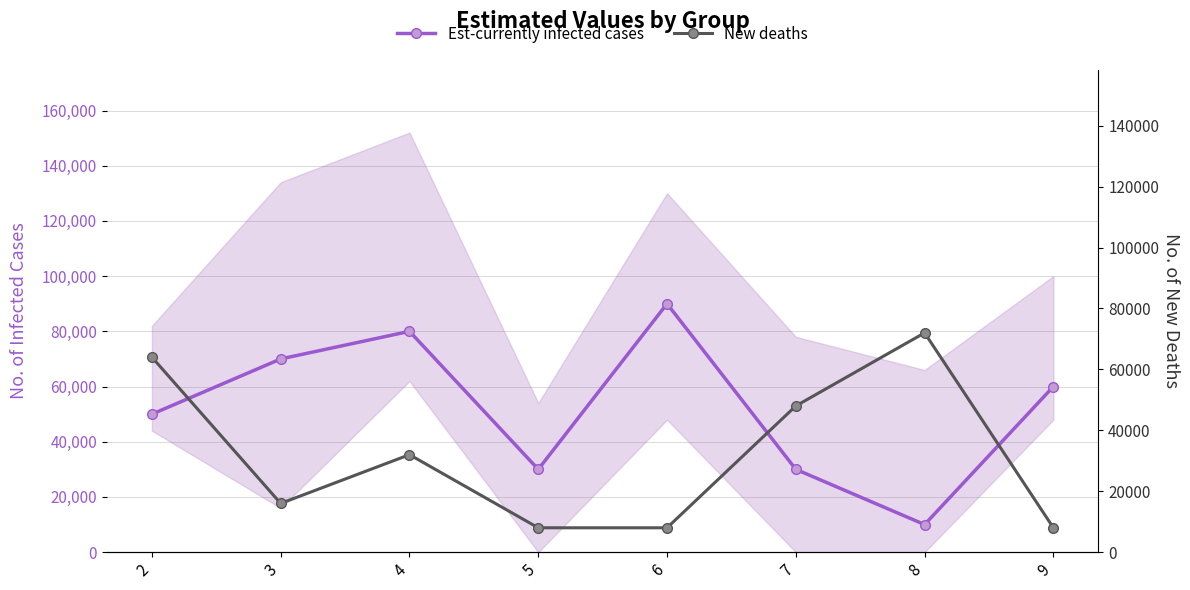

Reading left to right, what are all the values shown in this chart?

Est-currently infected cases: 50000	70000	80000	30000	90000	30000	10000	60000
New deaths: 64000	16000	32000	8000	8000	48000	72000	8000